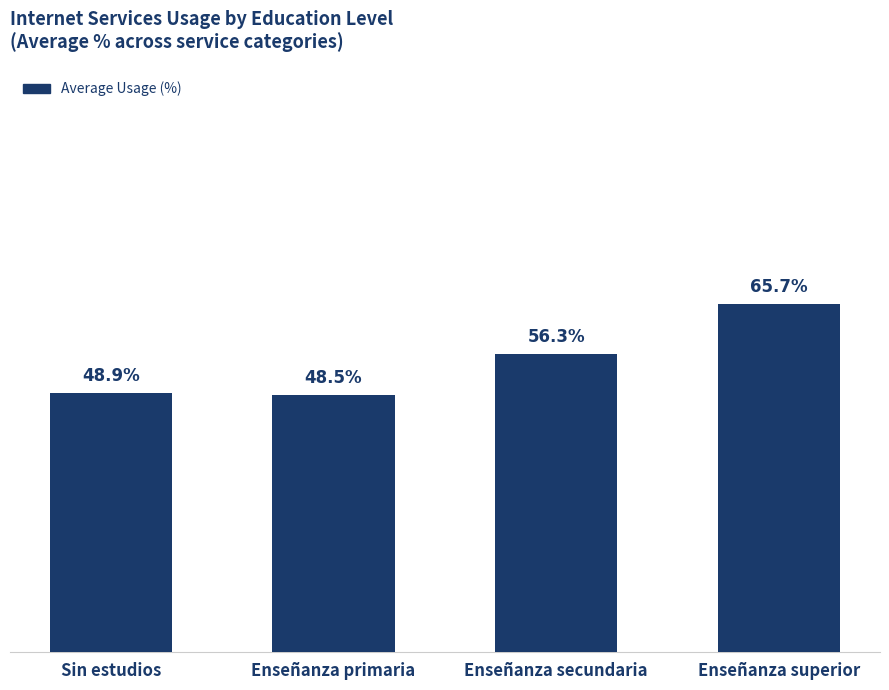

At which label does the data first exceed 56?

Enseñanza secundaria